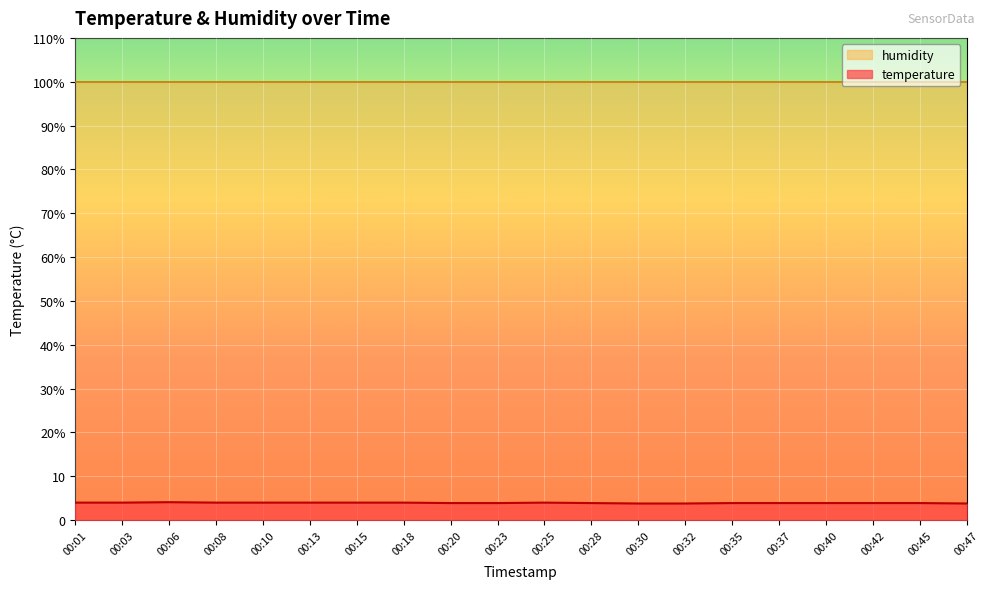

What is the value of the 8th point from the left?

4.0